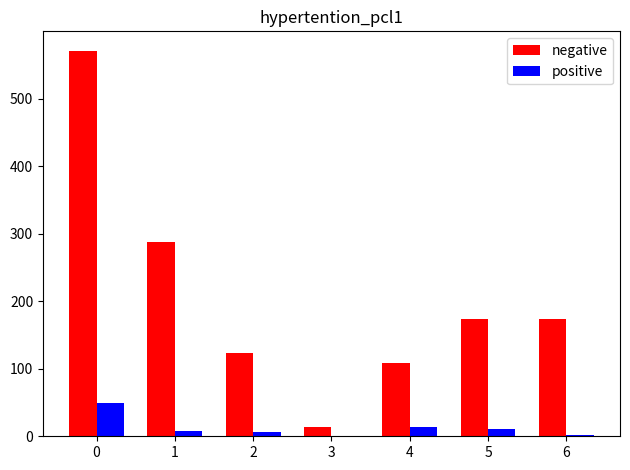

How many data points does each series have?

7